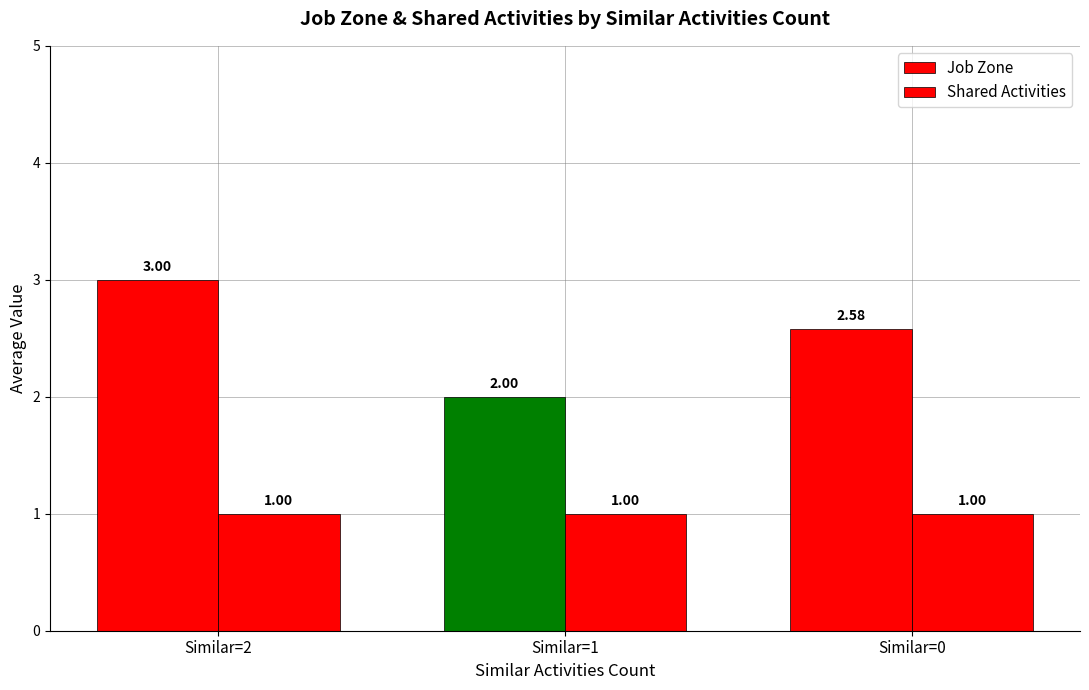

What is the difference between the highest and lowest values at Similar=1?

1.0